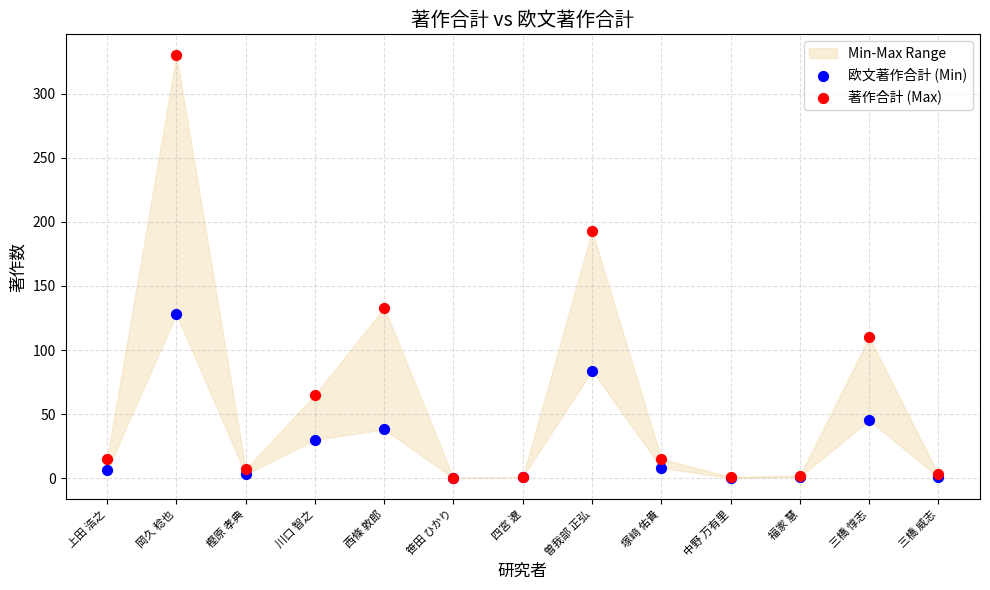

In the 著作合計 (Max) series, what Y value is closest to 165?

193